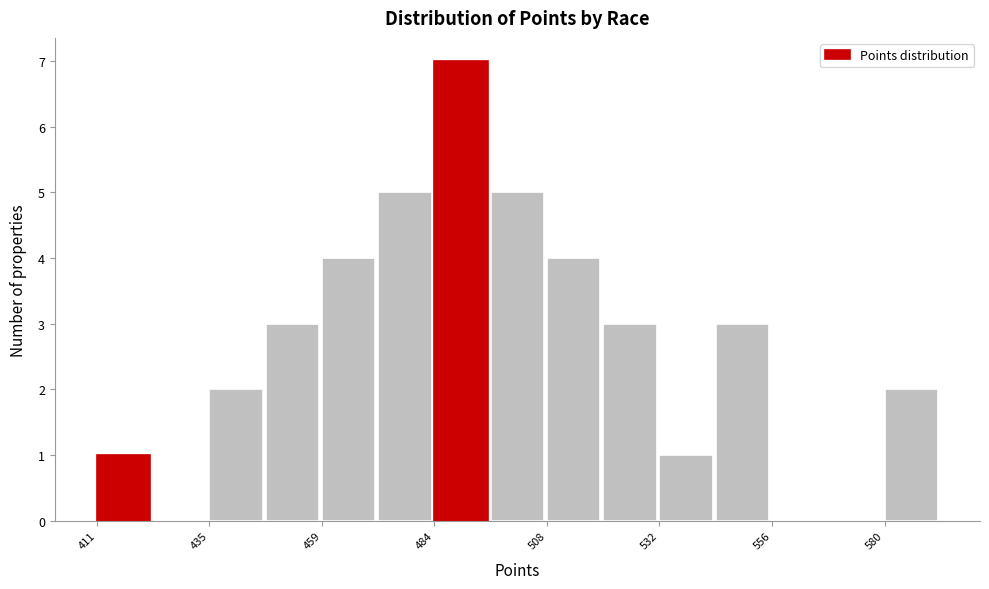

Read against the x-axis, roughly where is the centre of the tallest bar?

490